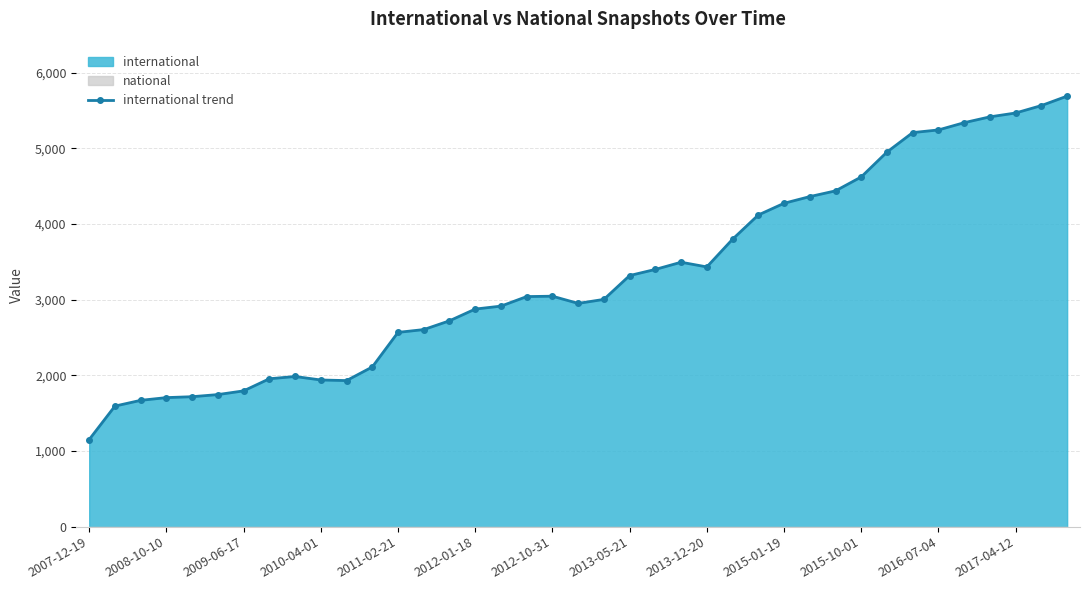

What is the change in value from 22 to 38?

+2290